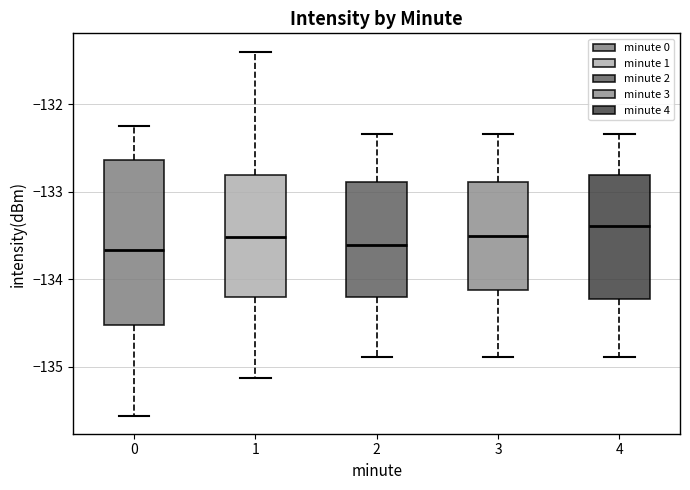

Where does the median line of the box at x = 1 sit on the y-axis? The values are not printed on the chart, so give them approximately, as read against the axis.

-133.5